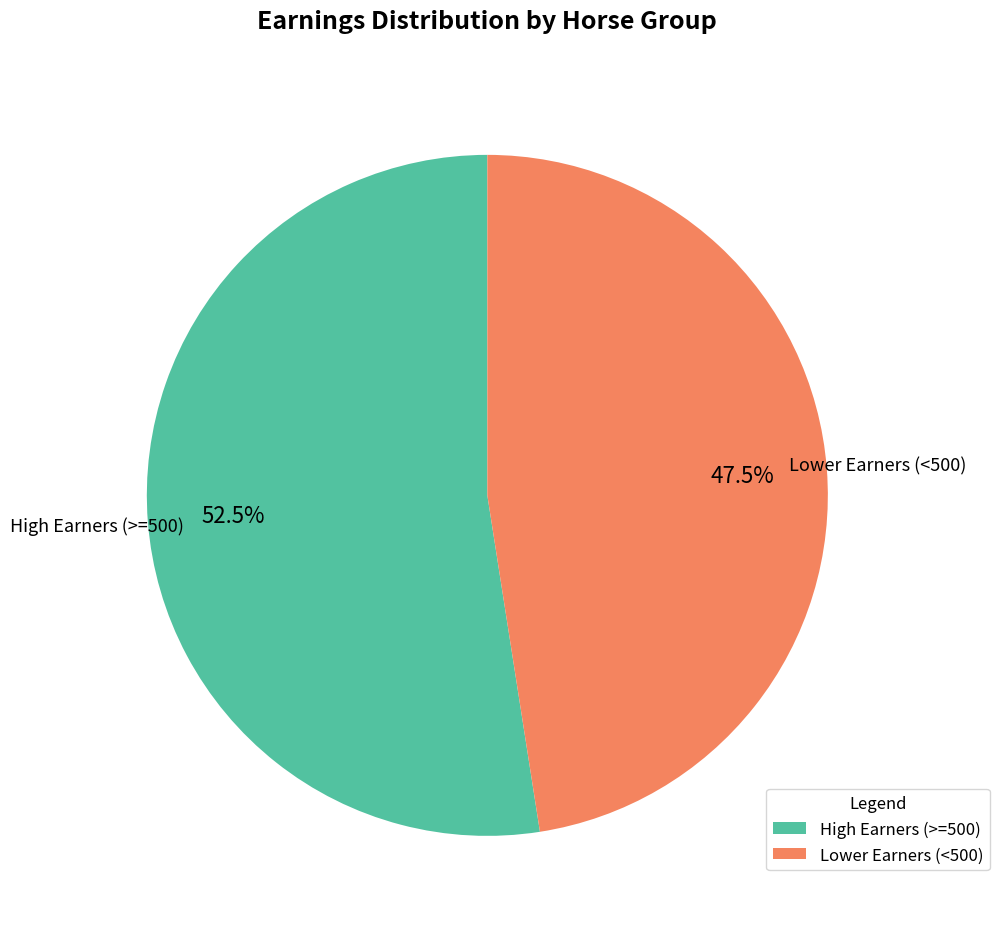

Count the number of slices in the pie.

2